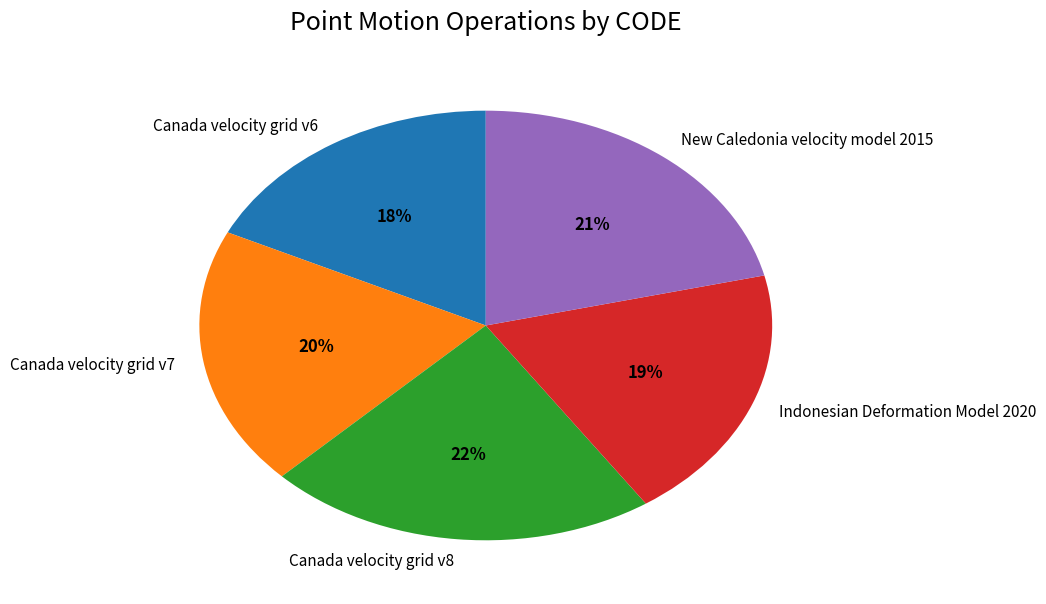

To the nearest percent, what is the combined percentage of Canada velocity grid v8 and Canada velocity grid v6?

40%